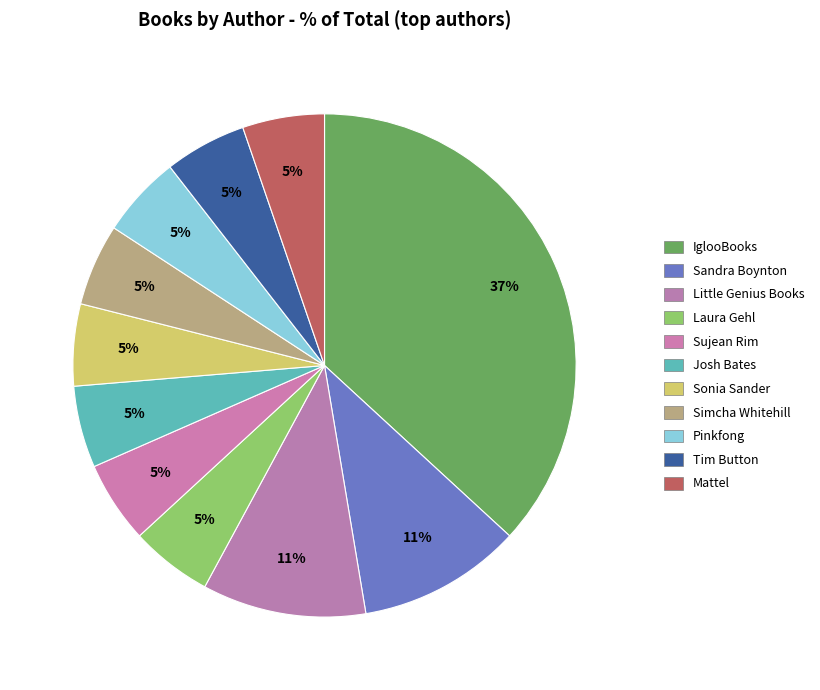

Which category has the smallest portion of the pie?

Laura Gehl